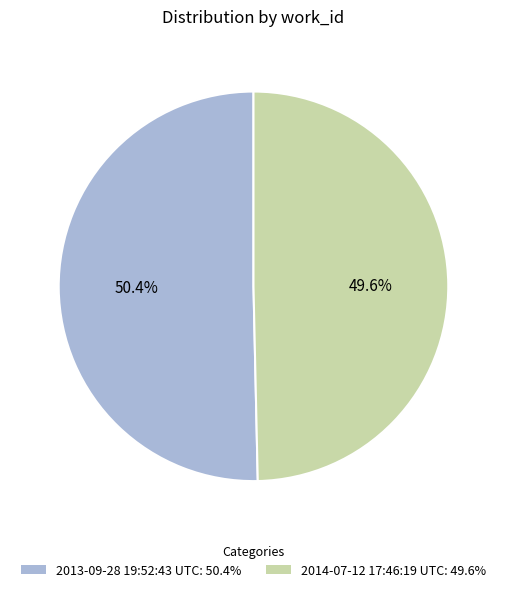

Which category accounts for the majority?

2013-09-28 19:52:43 UTC